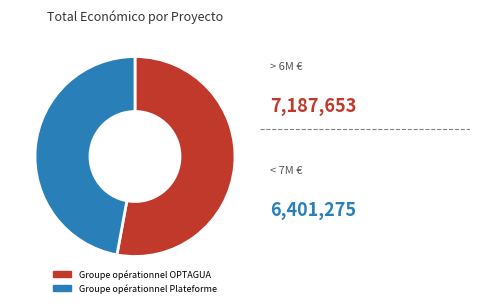

Rank the categories by value from lowest to highest.

Groupe opérationnel Plateforme, Groupe opérationnel OPTAGUA